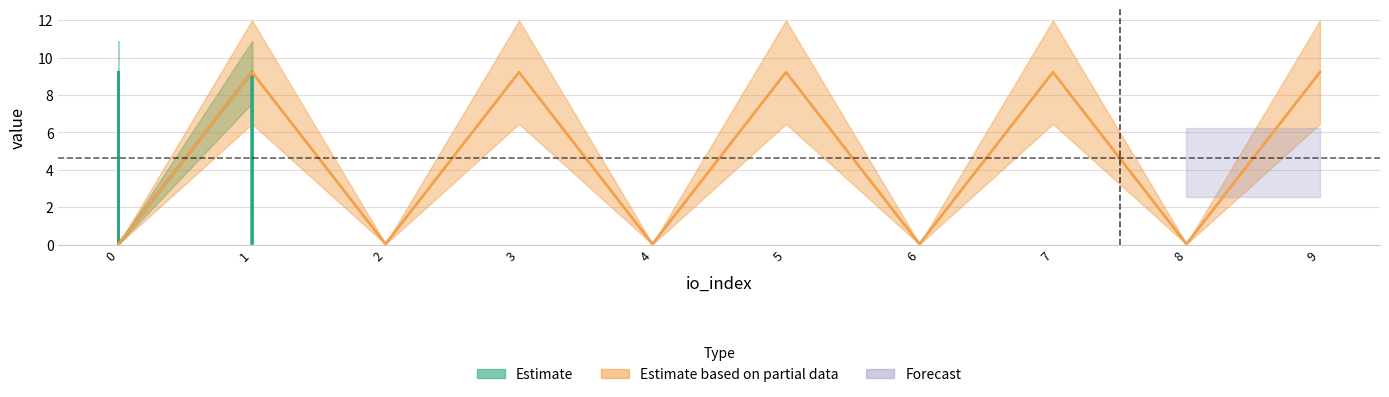

How many lines are shown in the chart?

2